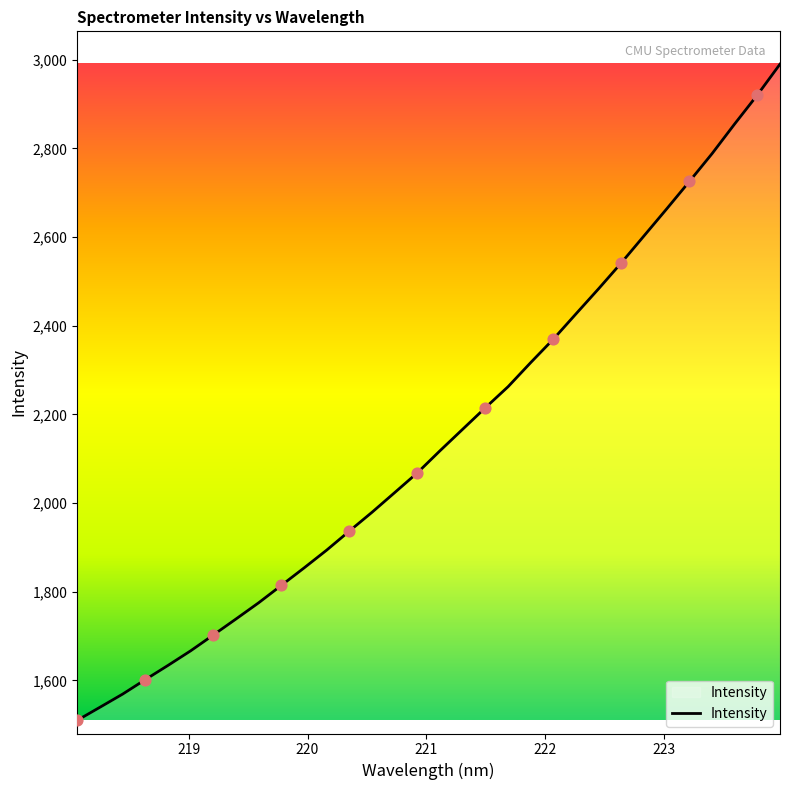

What is the greatest value displayed?

2990.0